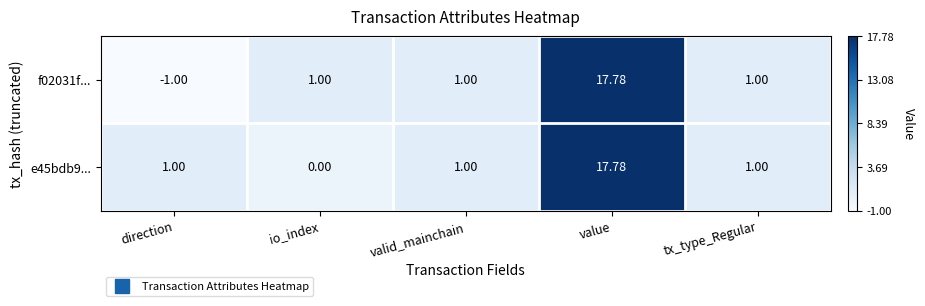

At which category is the sum across all series the highest?

value